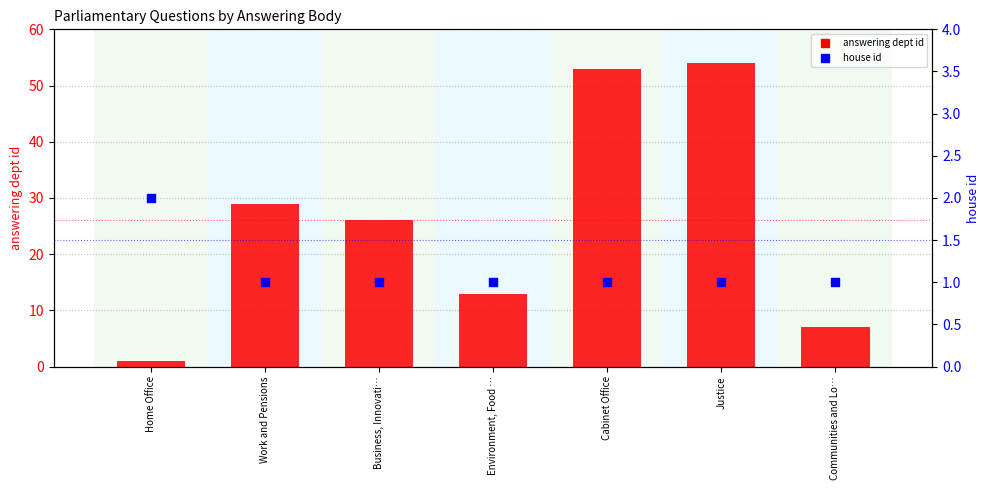

Which series has the largest total across all categories?

answering dept id